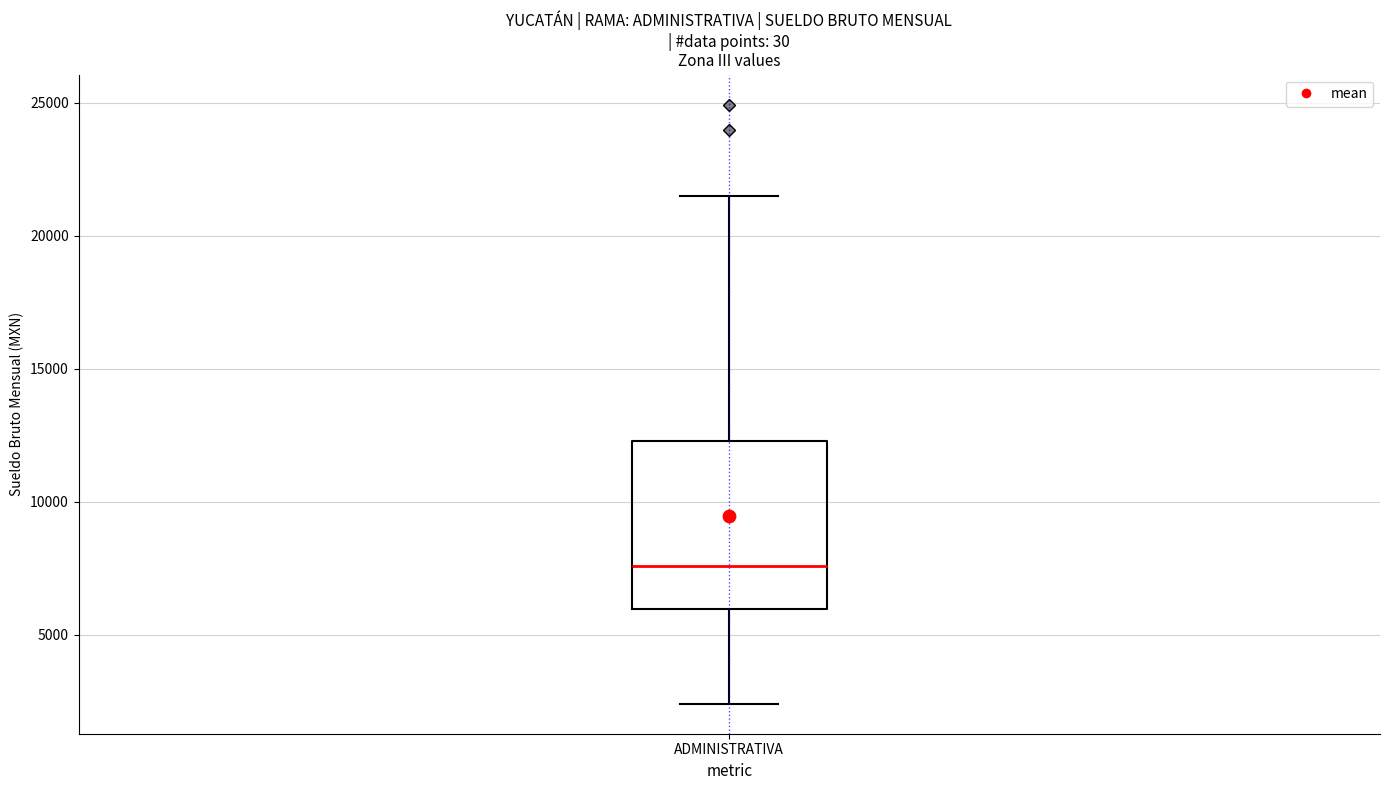

Transcribe this box plot: give where the median line is, the range the box spans, and where the two whiskers end, as read against the y-axis. The values are not printed on the chart, so give them approximately, as read against the axis.

median 7500, box 6000 to 12500, whiskers 2500 to 21500